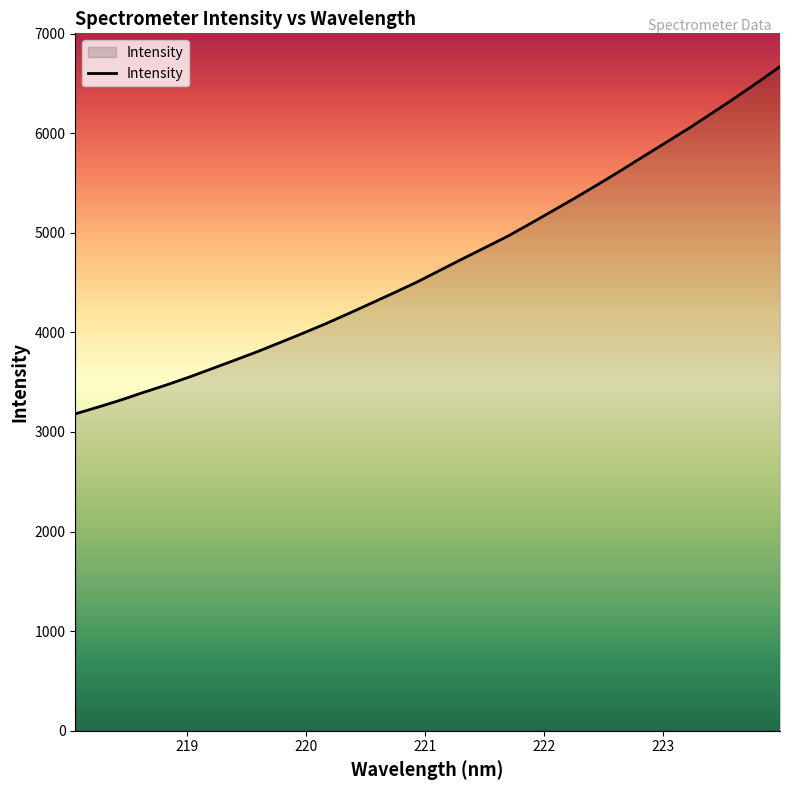

What is the minimum value shown in the chart?

3181.8